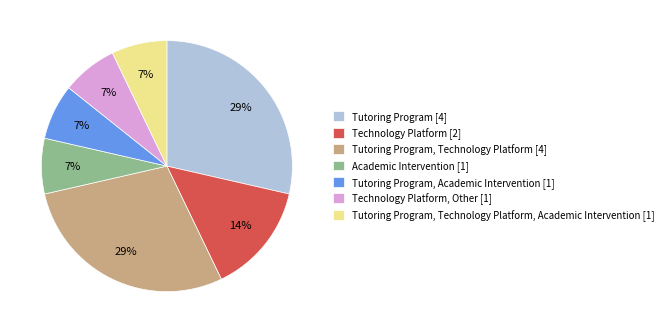

The Technology Platform, Other [1] slice represents 7% of the pie. True or false?

True